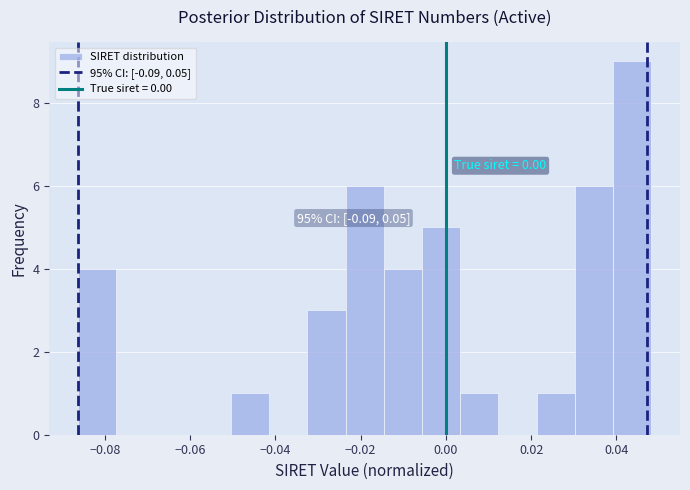

Which range on the x-axis has the tallest bar?

0.040 to 0.048